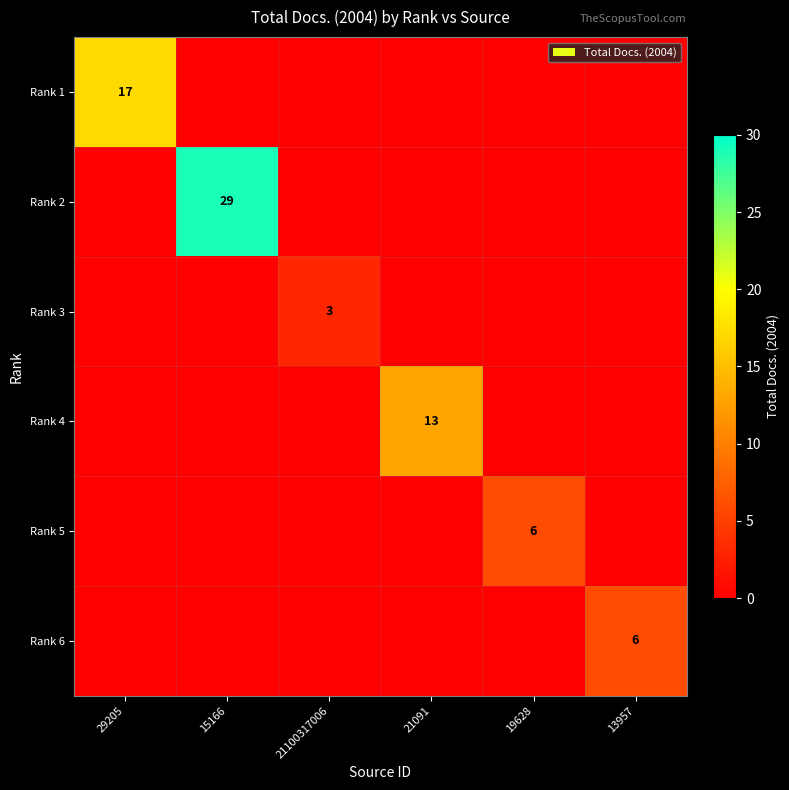

Which category has the highest value across all series?

15166